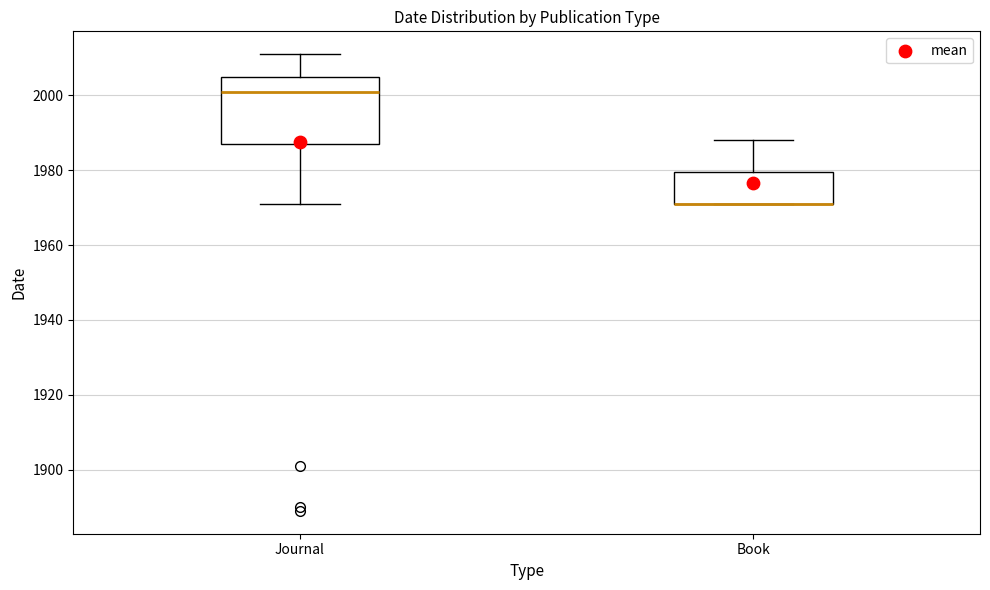

Reading left to right, read every box against the y-axis: the position of its median line, the range the box covers, and the ends of its whiskers. The values are not printed on the chart, so give them approximately, as read against the axis.

Journal: median 2002, box 1988 to 2006, whiskers 1972 to 2012
Book: median 1972 (drawn on the box's lower edge), box 1972 to 1980, whiskers 1972 to 1988